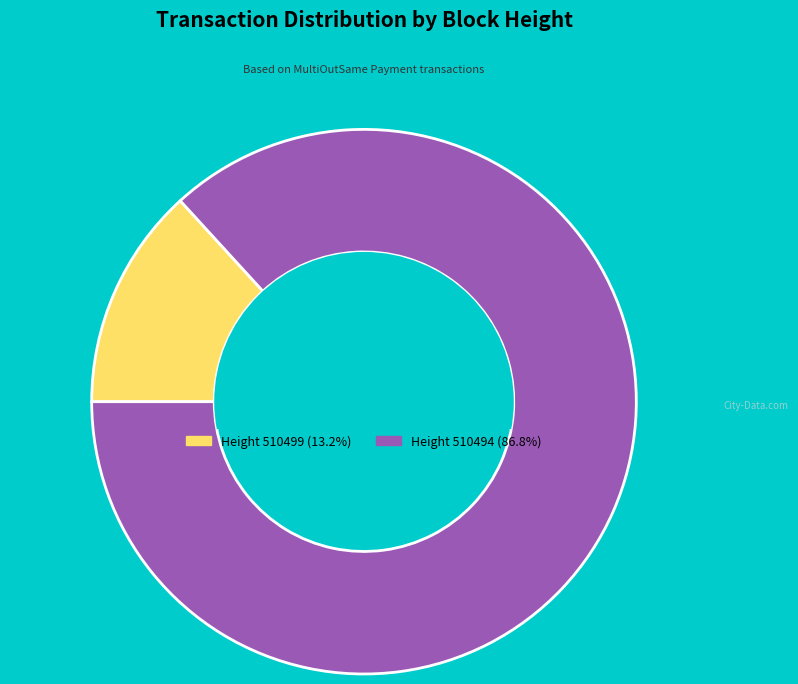

Is the sum of Height 510499 (13.2%) and Height 510494 (86.8%) greater than half?

Yes